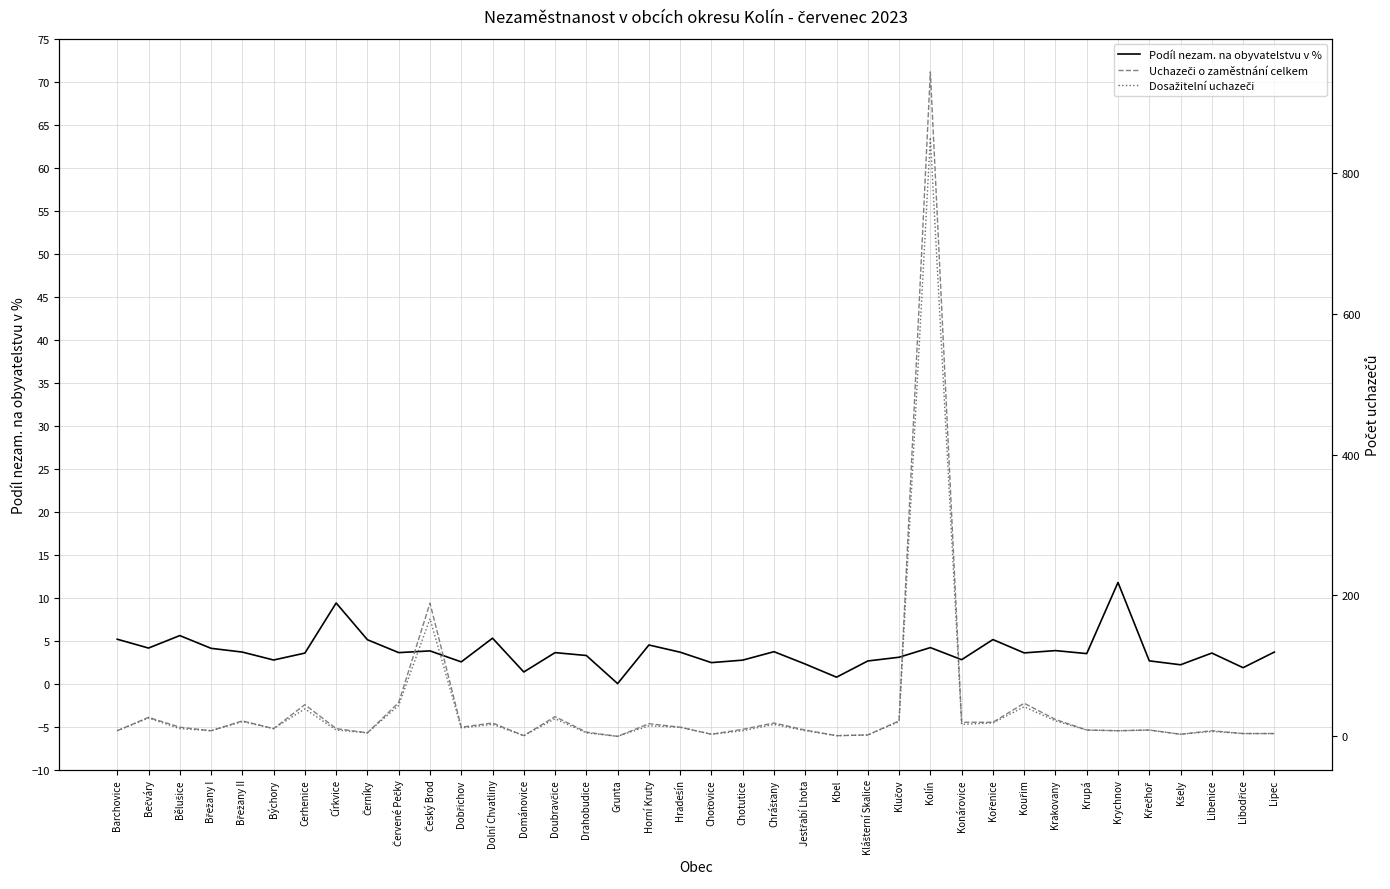

Between which two adjacent categories do Uchazeči o zaměstnání celkem and Podíl nezam. na obyvatelstvu v % first intersect?

Církvice and Černíky